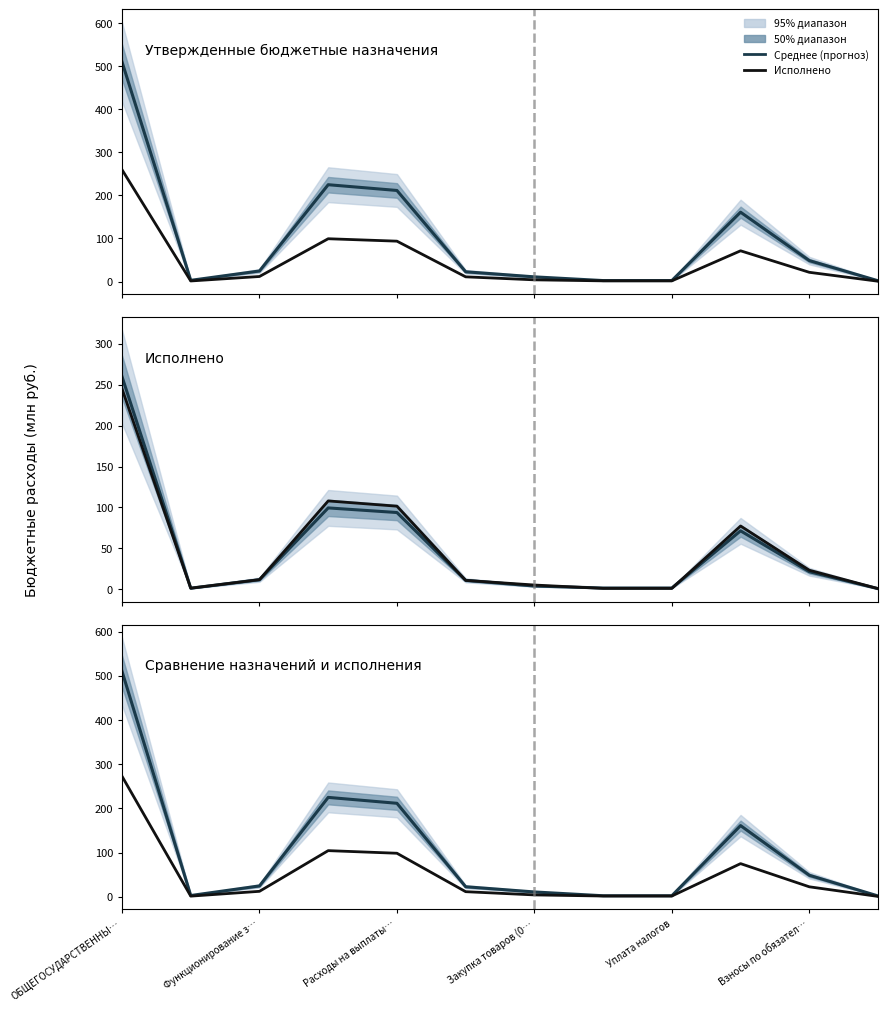

What is the difference between the highest and lowest values at Закупка товаров (0…?

6.7